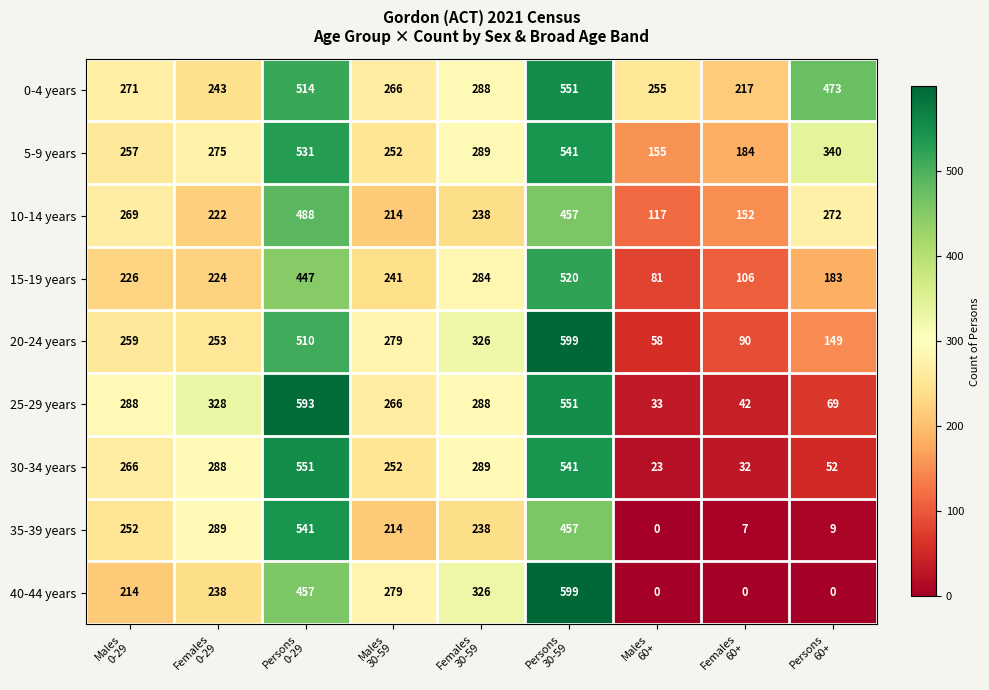

At how many categories does at least one series exceed 173?

9